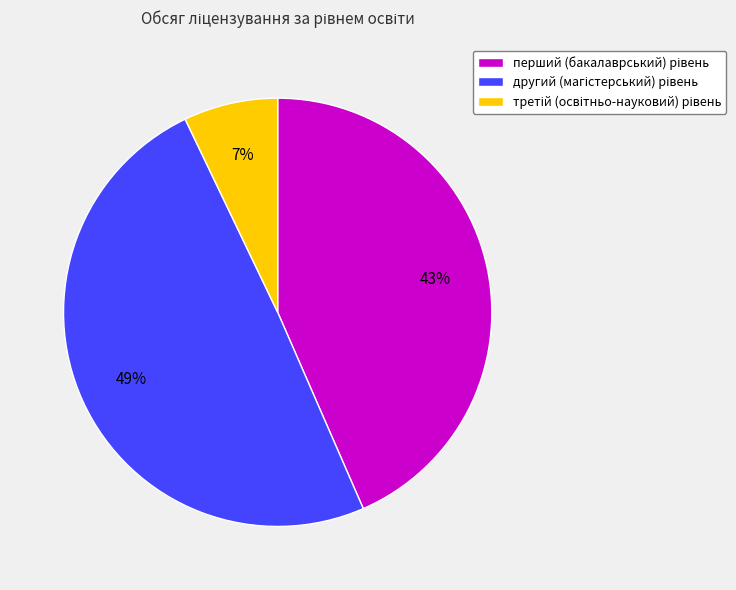

To the nearest percent, what is the difference between the largest and smallest slice percentages?

42%